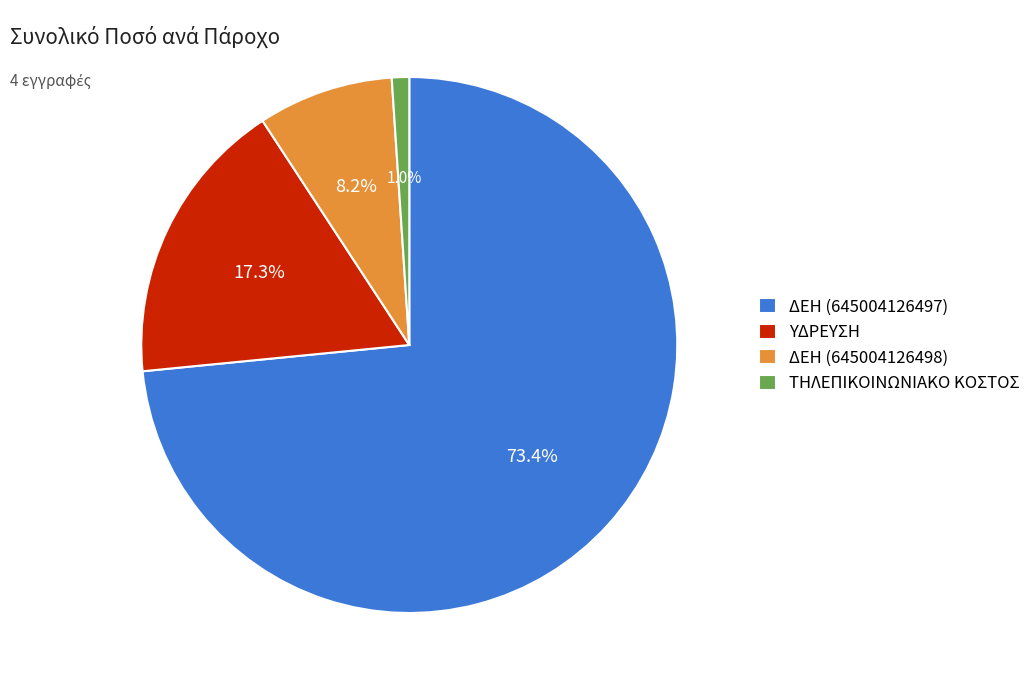

Count the number of slices in the pie.

4